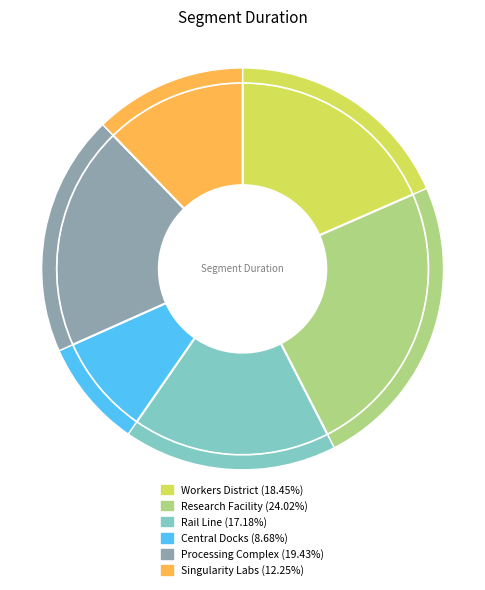

Which has a higher value, Rail Line or Singularity Labs?

Rail Line